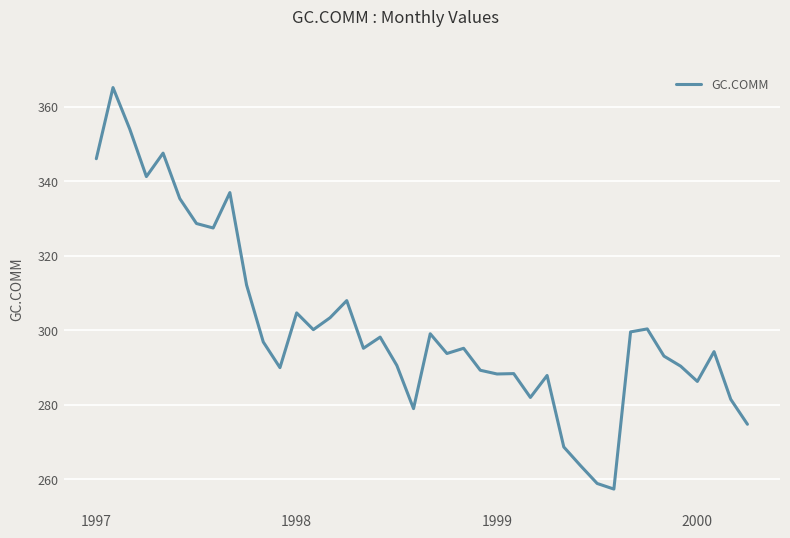

What is the difference between the maximum and minimum values?

107.8